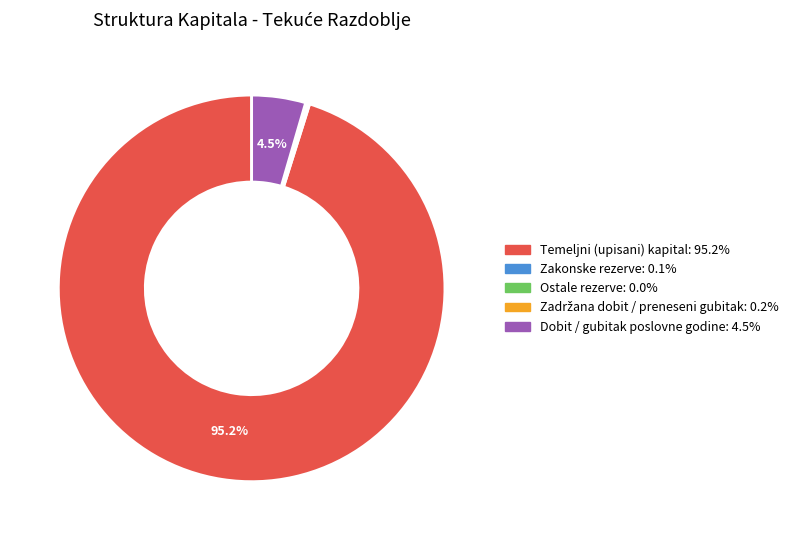

To the nearest percent, what is the difference between the Dobit / gubitak poslovne godine and Temeljni (upisani) kapital slice percentages?

91%